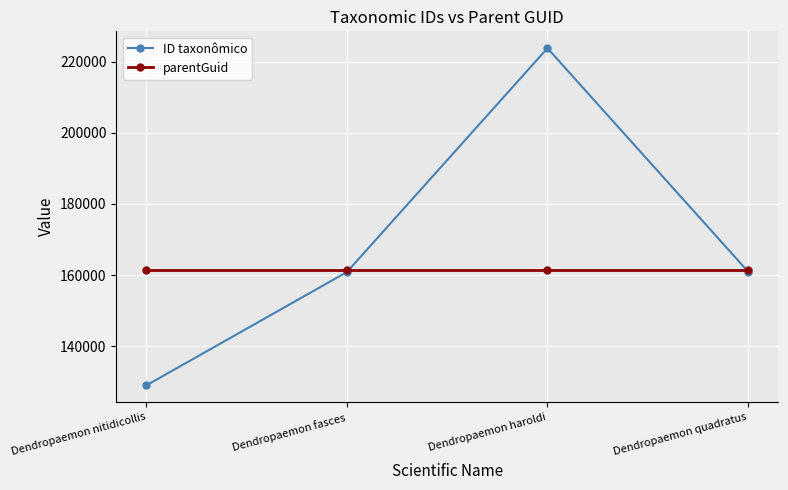

What is the average value of the ID taxonômico series?

168654